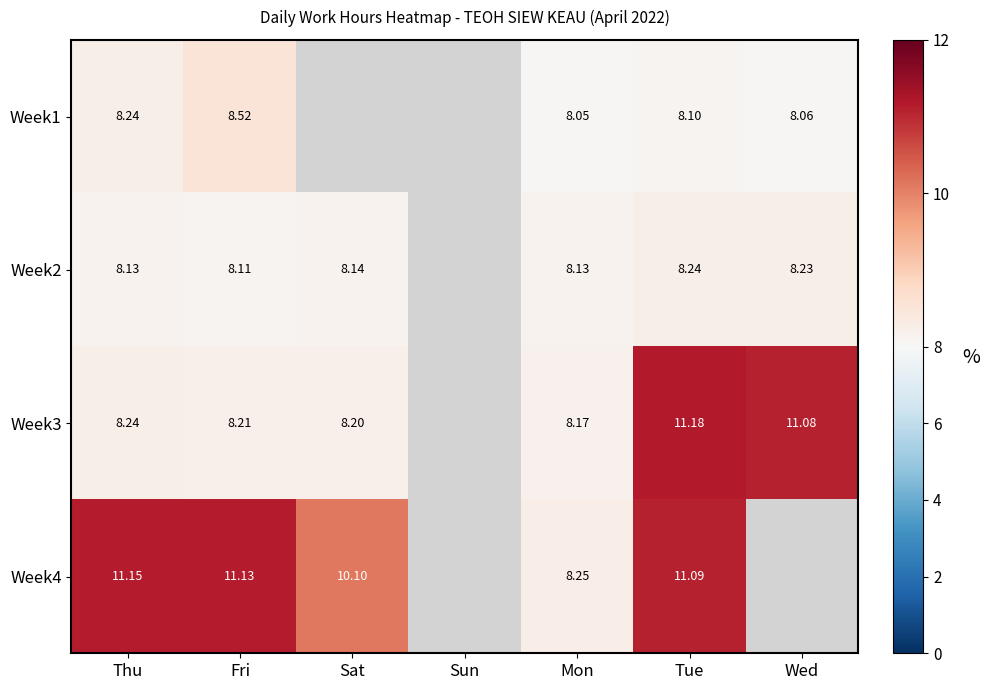

The Week1 series shows 2.7 at Thu. True or false?

False